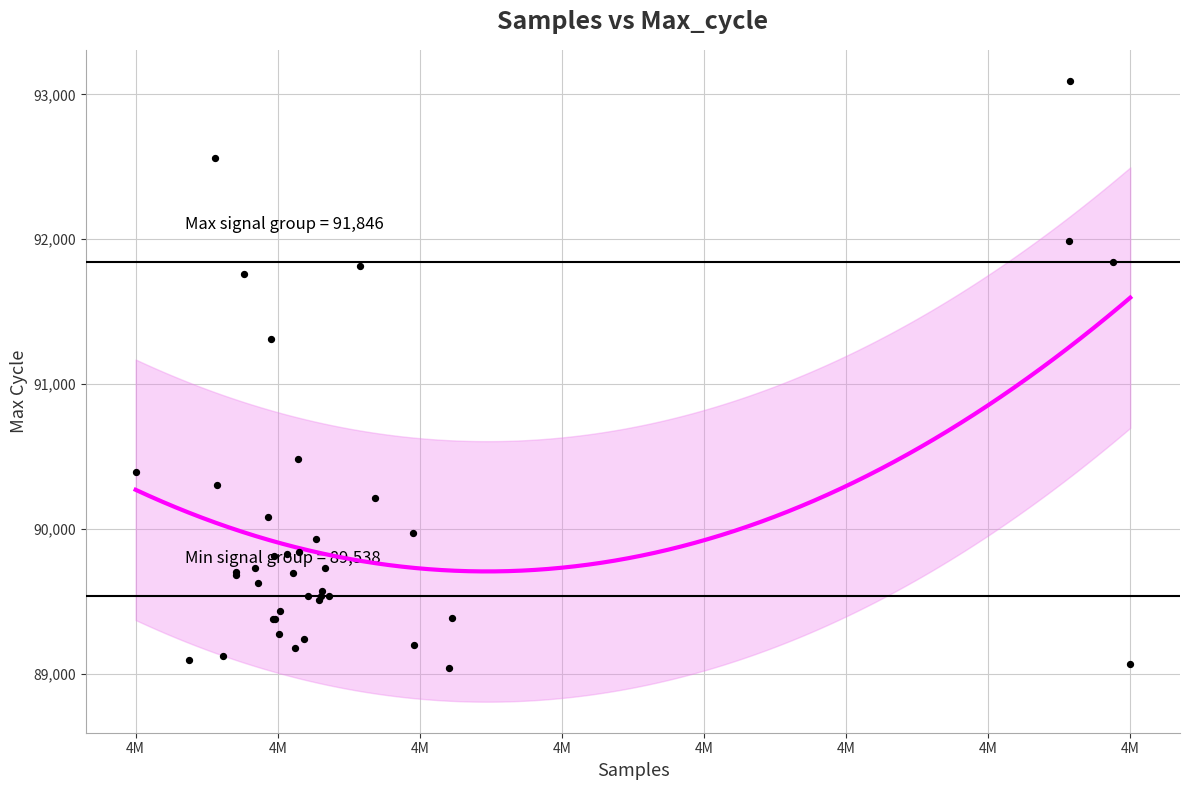

What Y value in the scatter plot is closest to 91067?

91309